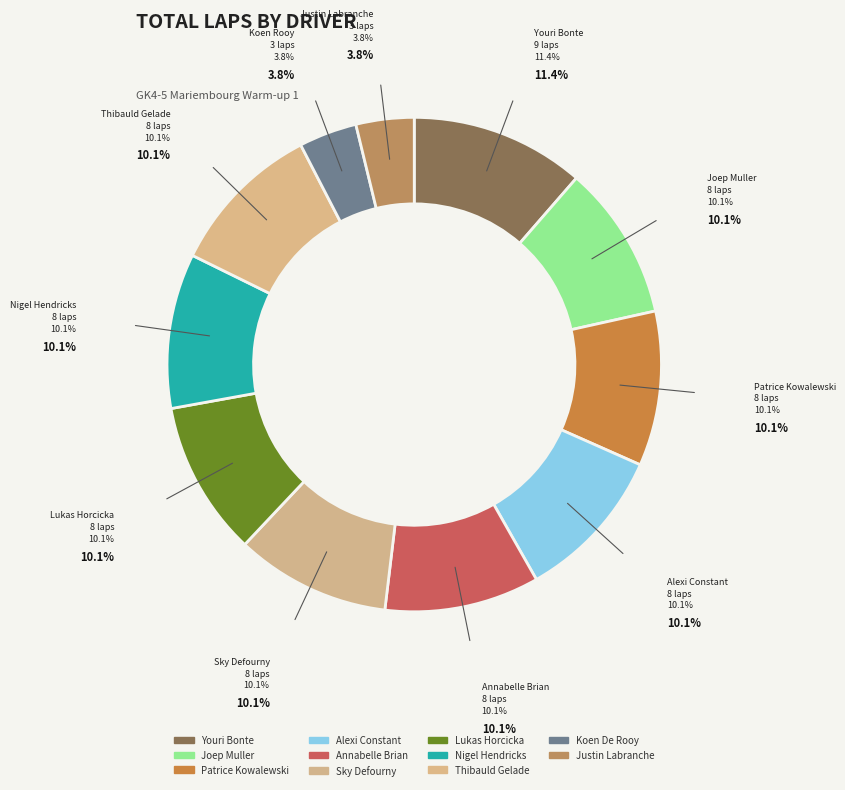

To the nearest percent, what percentage of the pie is Alexi Constant?

10%